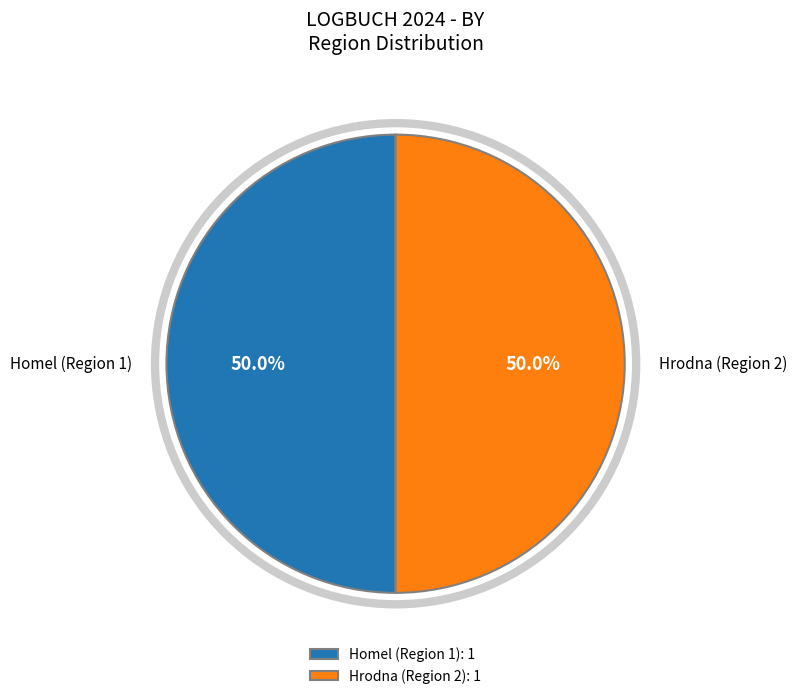

Approximately how many times larger is the value at Hrodna (Region 2) compared to Homel (Region 1)?

1.0